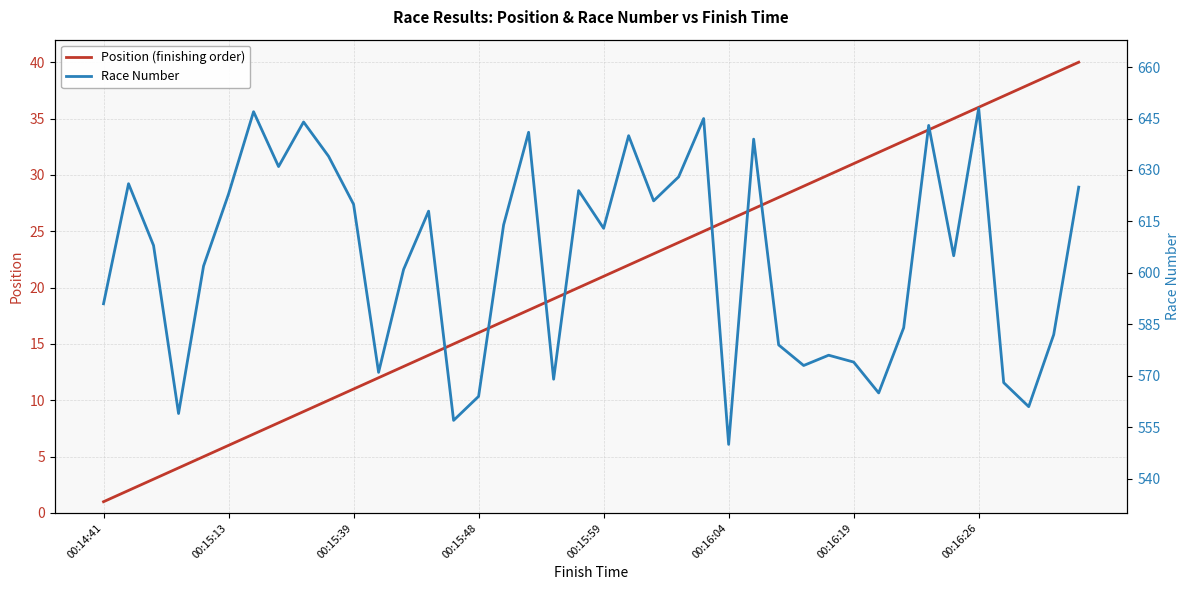

At which label does Position (finishing order) reach its minimum?

00:14:41